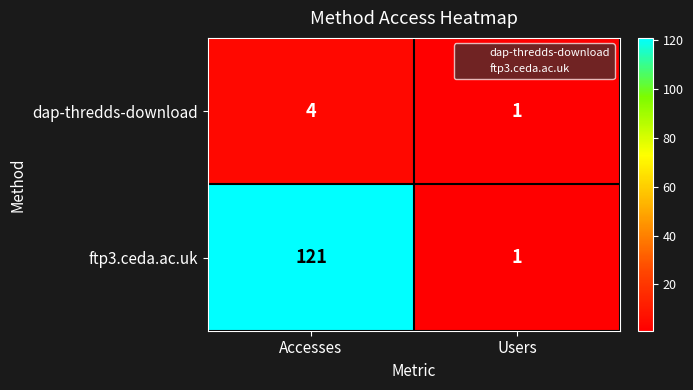

Reading right to left, transcribe all the data shown in this chart.

dap-thredds-download: Users=1	Accesses=4
ftp3.ceda.ac.uk: Users=1	Accesses=121